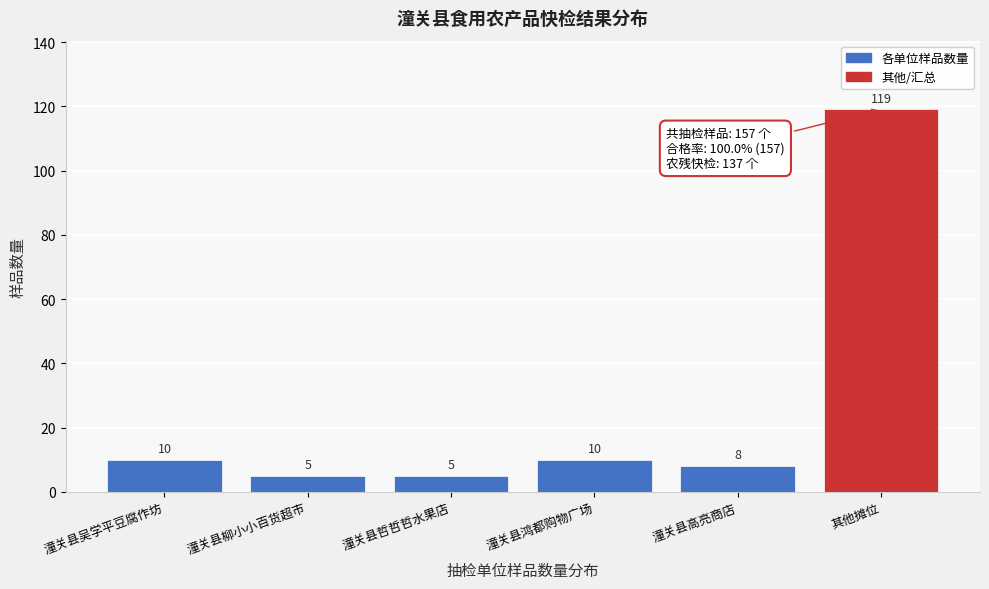

Reading left to right, extract all data points from this chart.

10	5	5	10	8	119